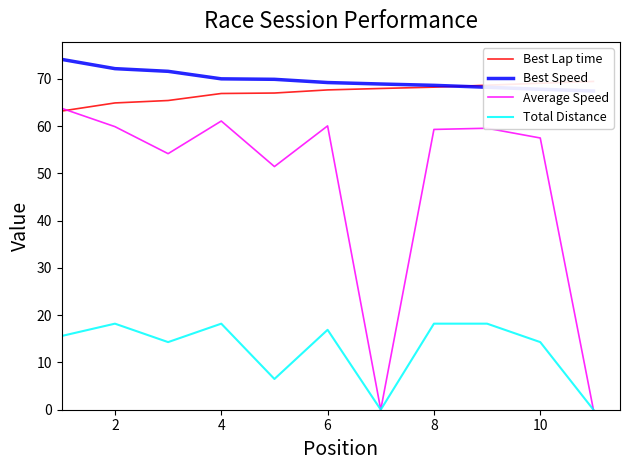

List the series in order of their peak value, highest first.

Best Speed, Best Lap time, Average Speed, Total Distance